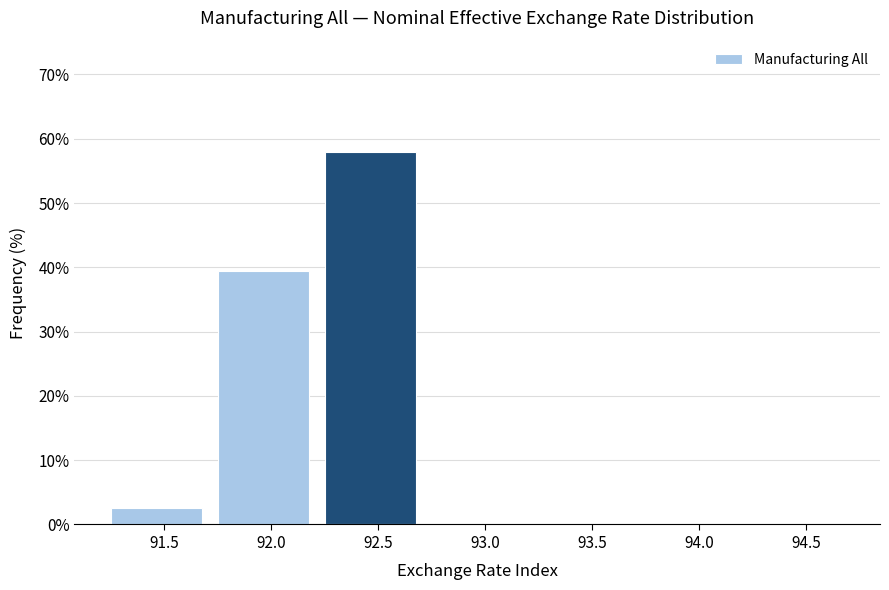

Reading left to right, list all the values displayed in this chart.

91.5=2.6	92.0=39.5	92.5=57.9	93.0=0.0	93.5=0.0	94.0=0.0	94.5=0.0